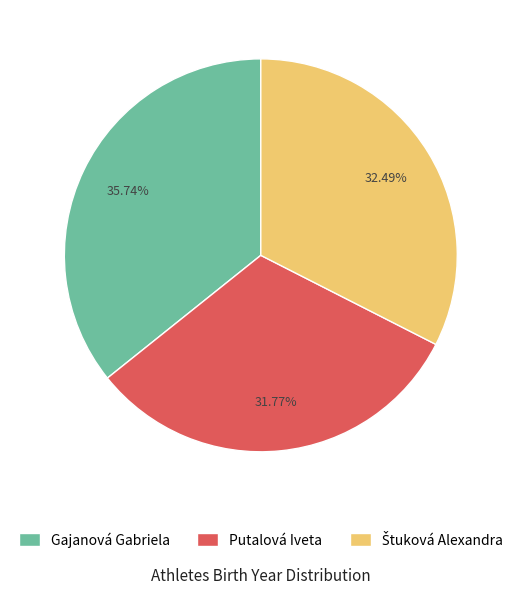

What percentage is the Gajanová Gabriela slice, to the nearest percent?

36%